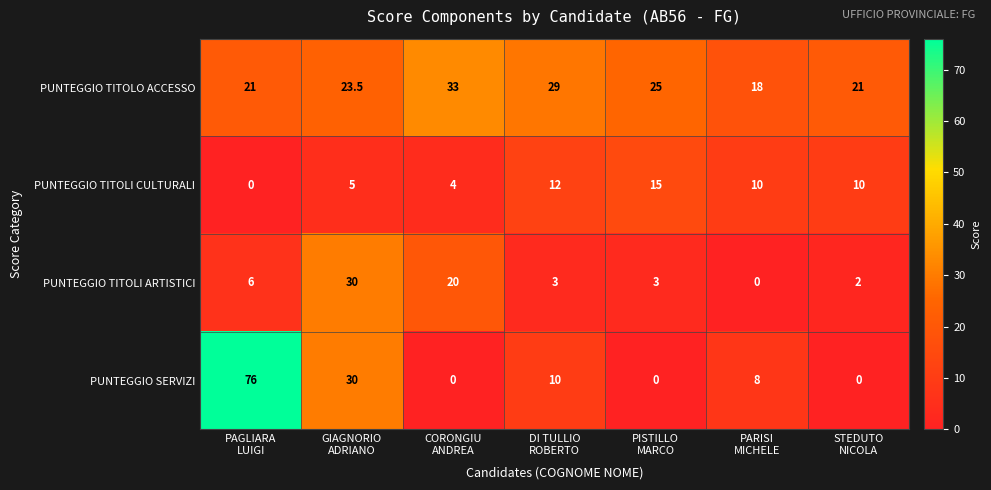

At how many categories does at least one series exceed 13?

7